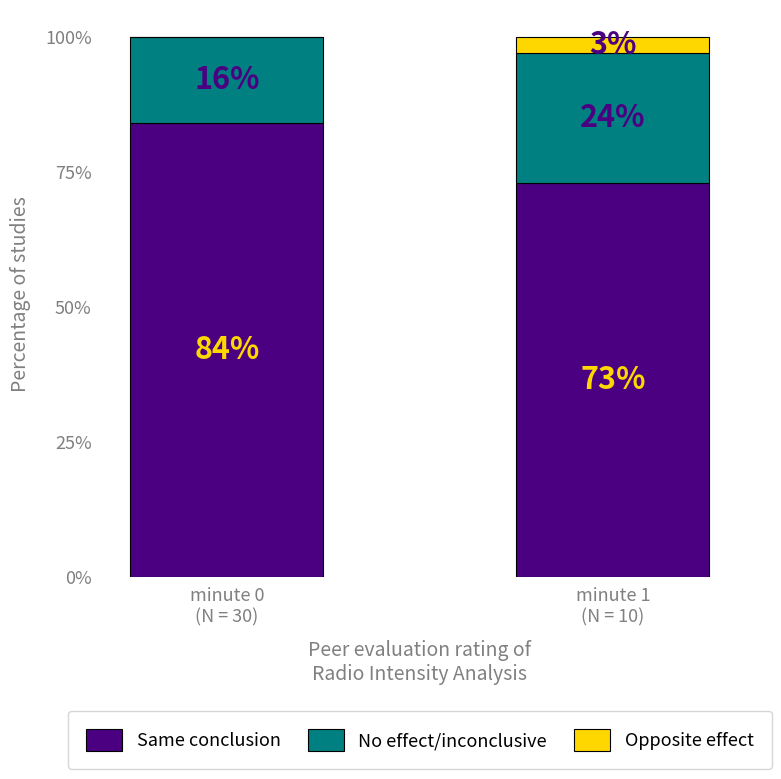

What is the sum of all Same conclusion values?

157